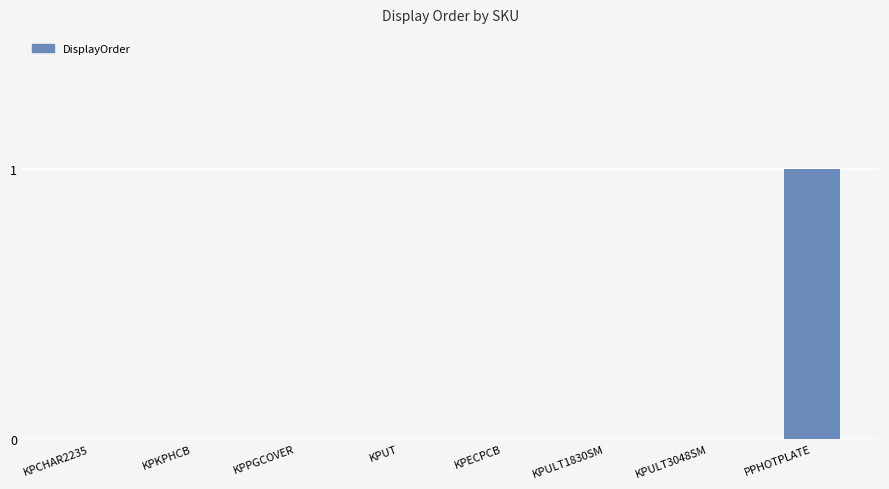

Which category has the highest value across all series?

PPHOTPLATE